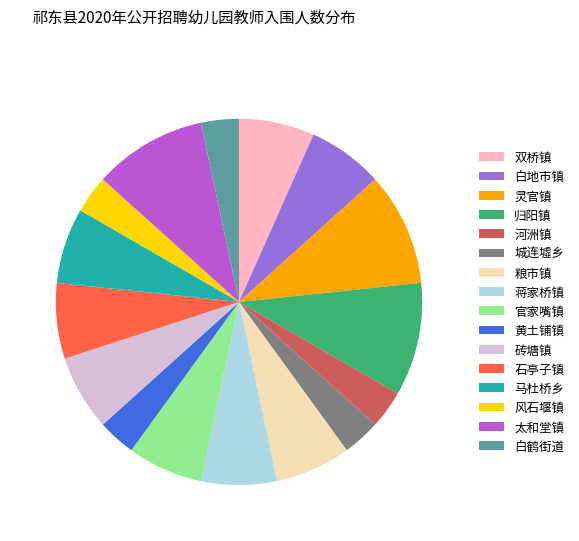

Is it true that 归阳镇 is 18% of the pie?

False